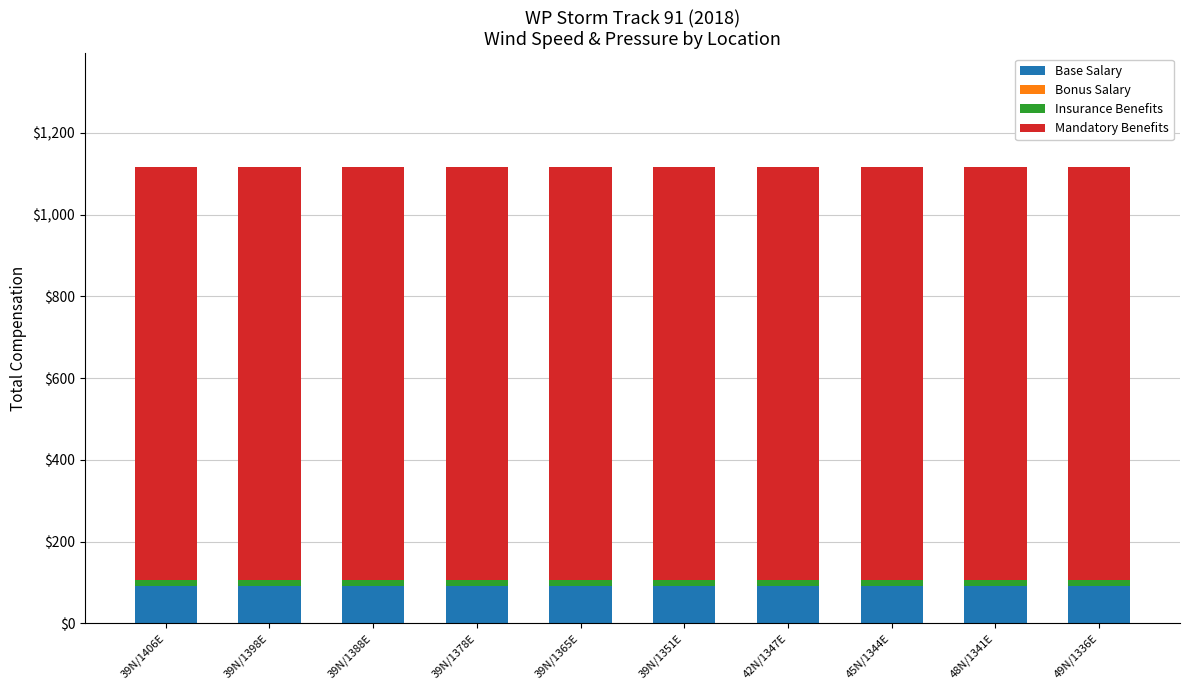

What is the highest value of the Base Salary series?

91